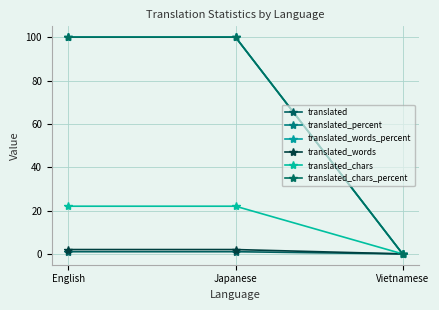

Does the chart have visible grid lines?

Yes